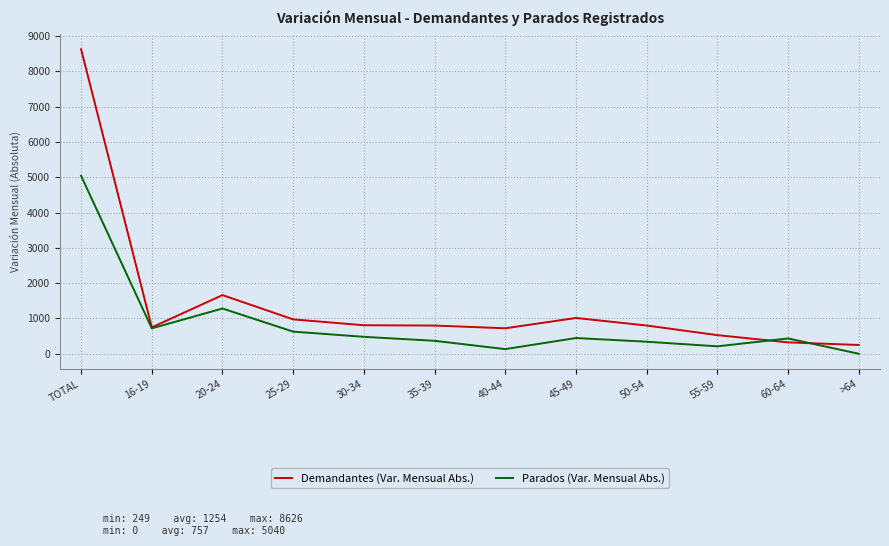

Between 25-29 and 55-59, which series saw the biggest shift?

Demandantes (Var. Mensual Abs.)